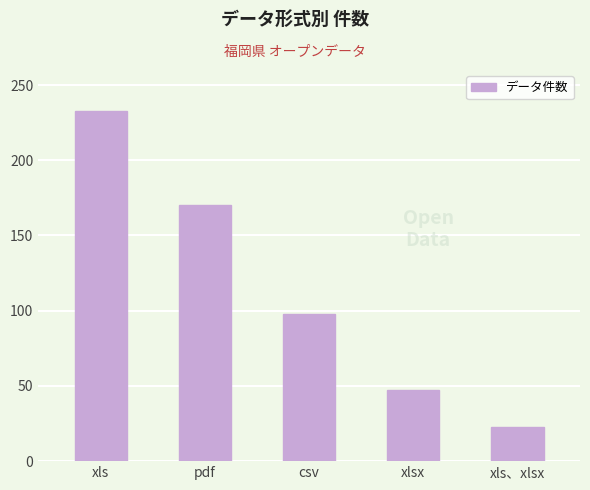

What is the sum of all values?

571